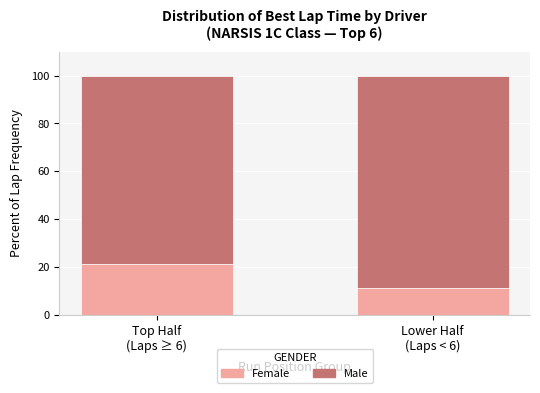

Is it true that Female equals 12.5 at Top Half
(Laps ≥ 6)?

False